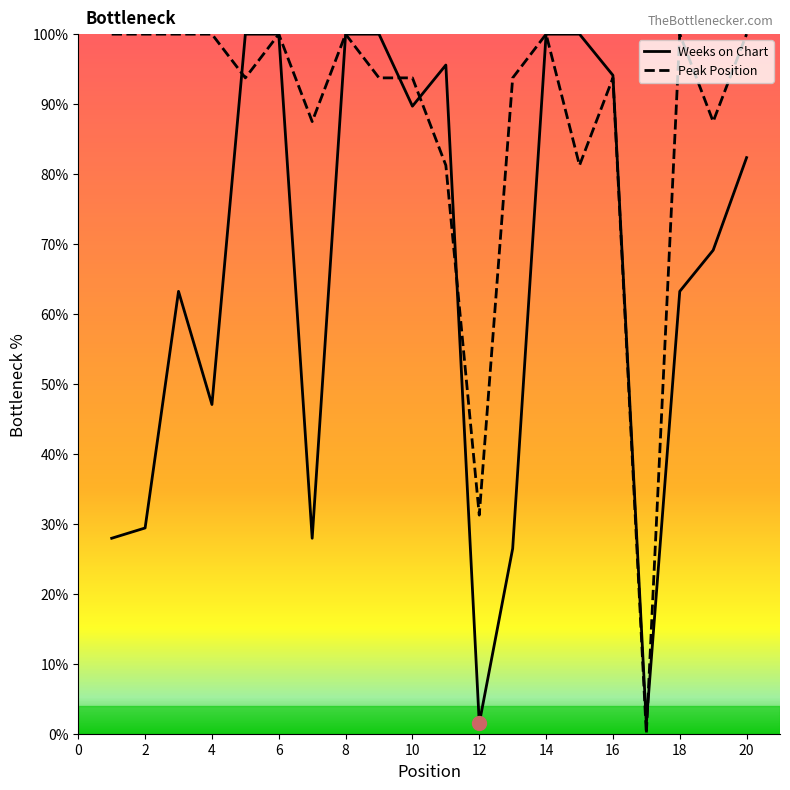

Is this an area chart (filled region under the line)?

No